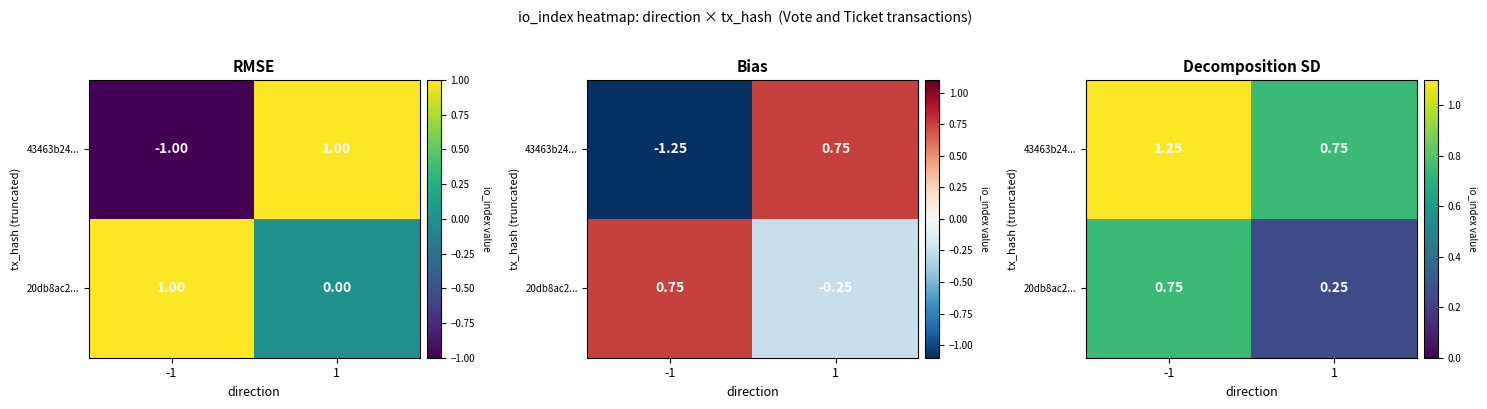

Which series has the largest range (max minus min)?

43463b24...